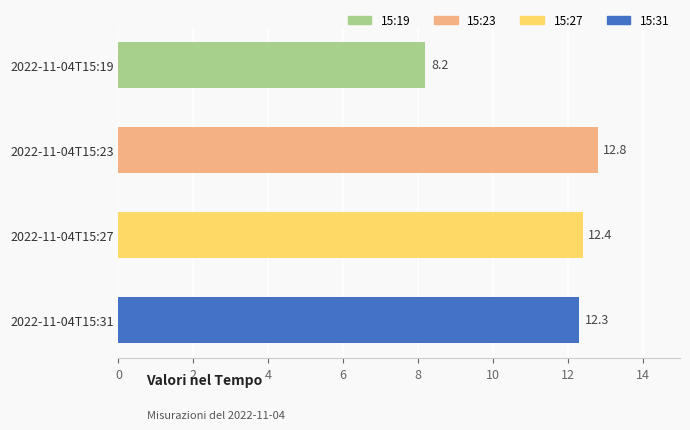

Does the chart contain stacked bars?

No